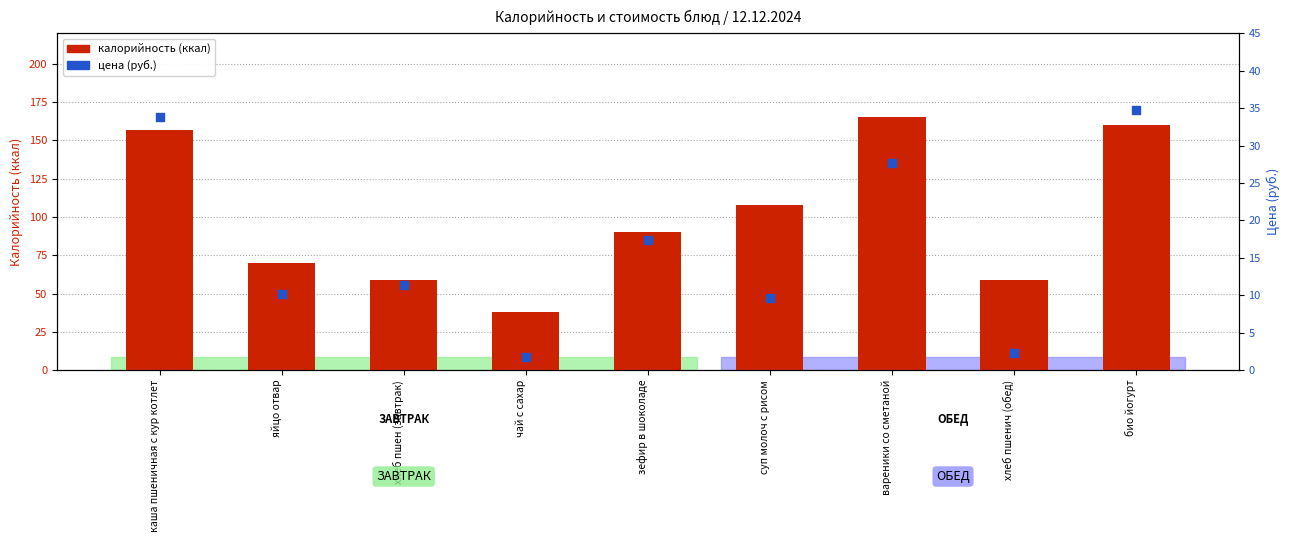

Which series contains the highest Y value?

калорийность (ккал)